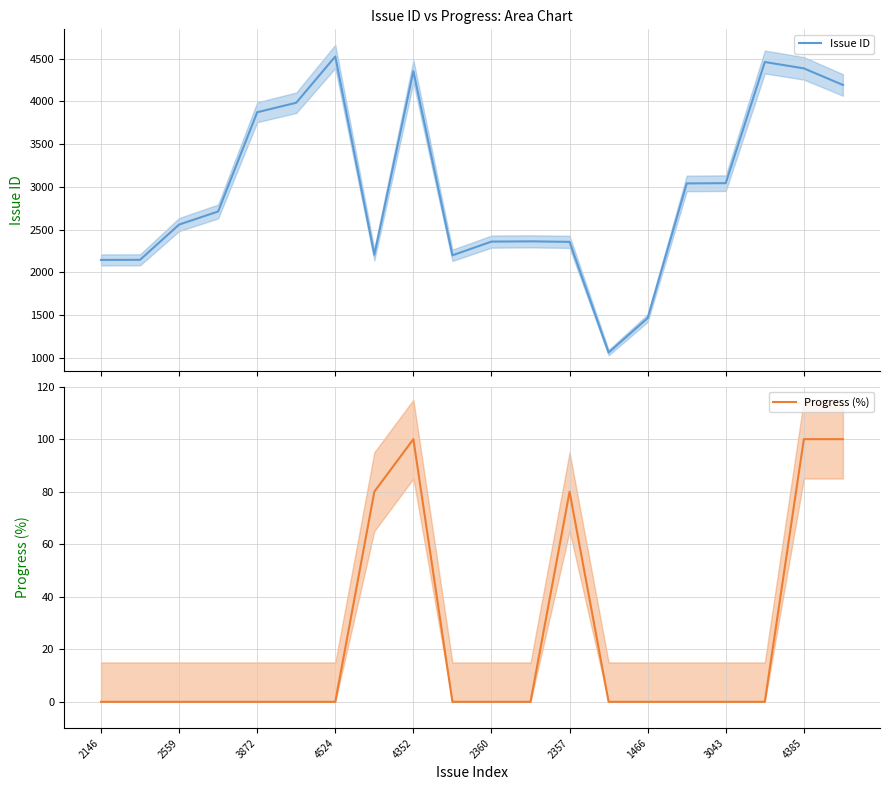

What is the maximum value for Issue ID?

4524